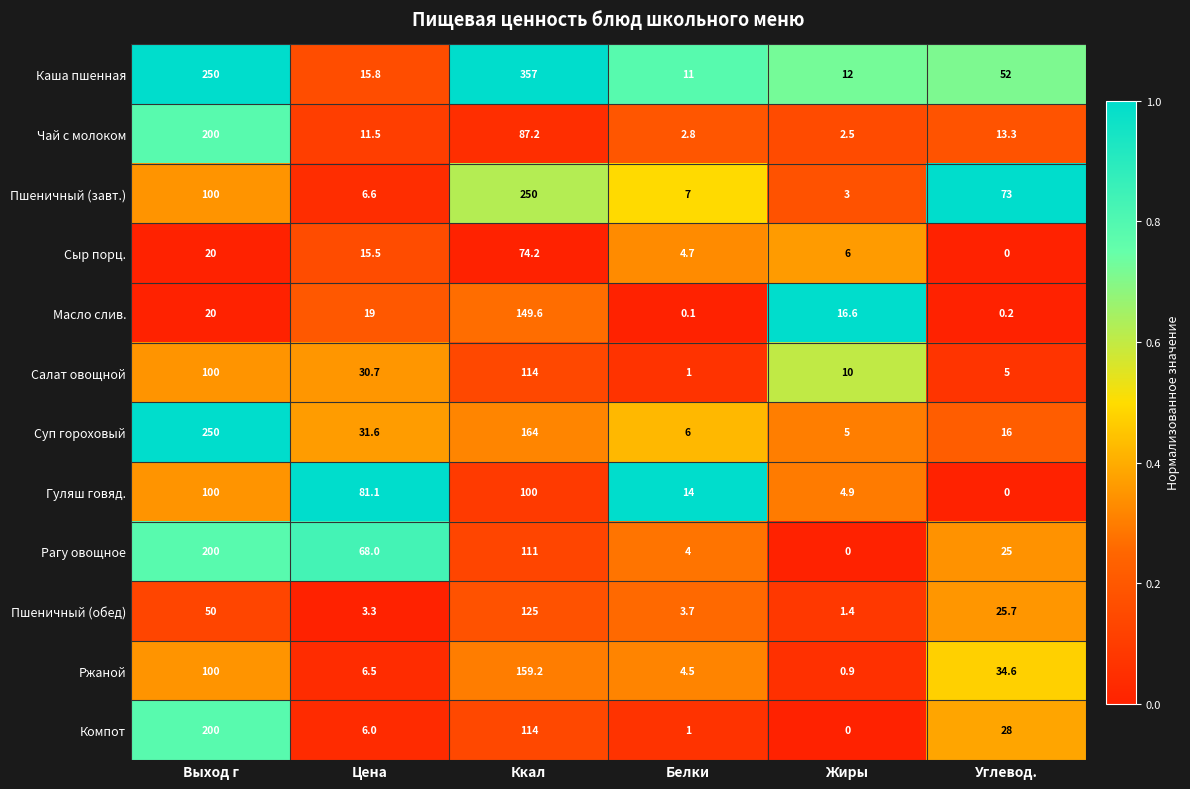

Rank the categories by Суп гороховый value from highest to lowest.

Выход г, Ккал, Цена, Углевод., Белки, Жиры